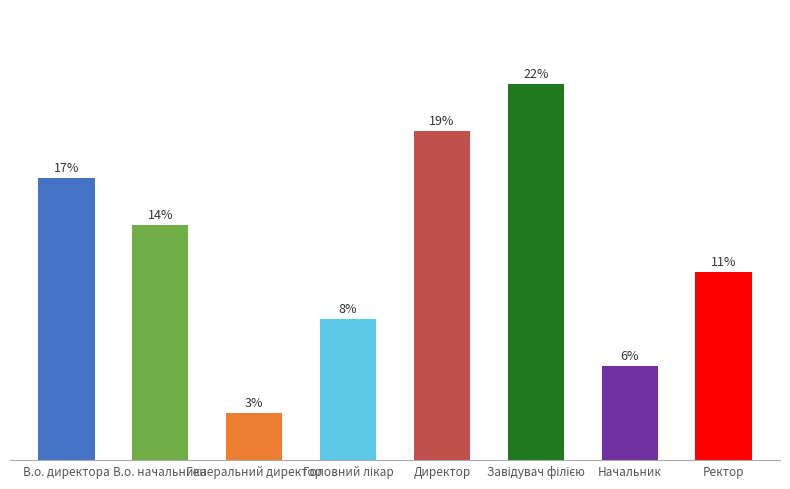

Does the chart contain any negative values?

No